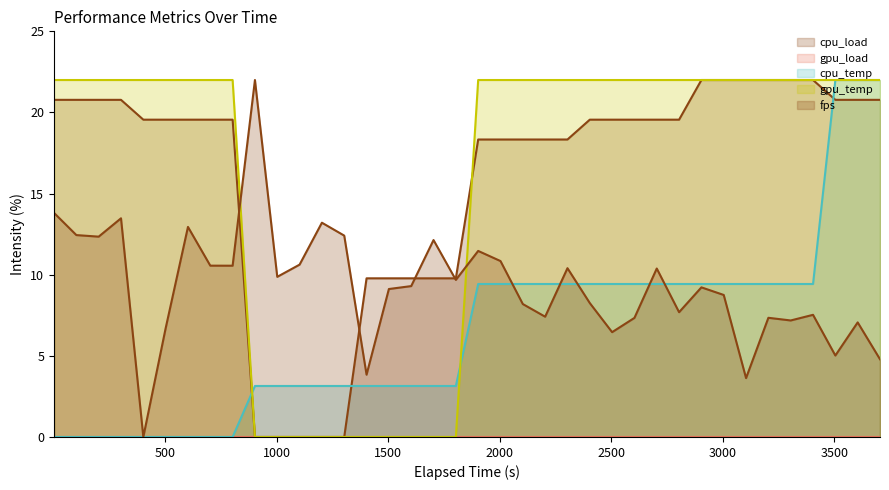

True or false: fps and gpu_temp intersect in this chart.

True